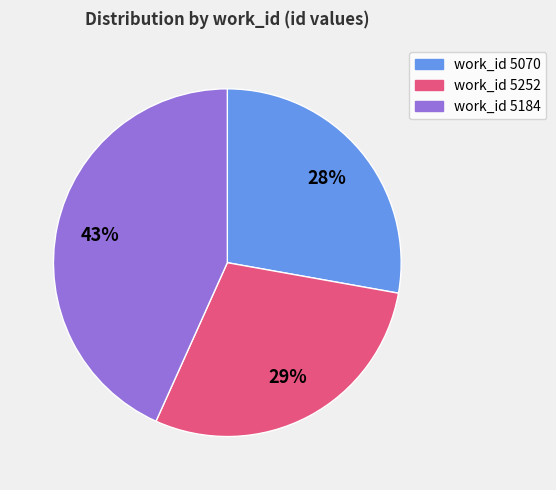

Approximately how many times larger is the value at work_id 5070 compared to work_id 5252?

1.0